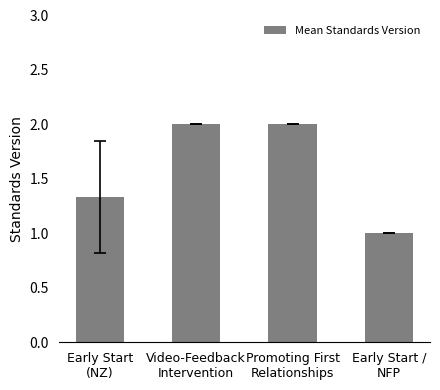

What is the sum of the values at Promoting First
Relationships and Early Start
(NZ)?

3.3